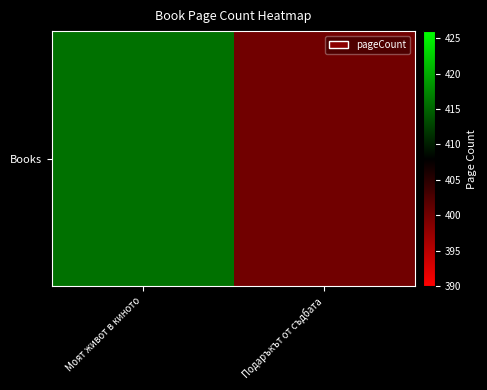

Between Моят живот в киното and Подаръкът от съдбата, which is larger?

Моят живот в киното